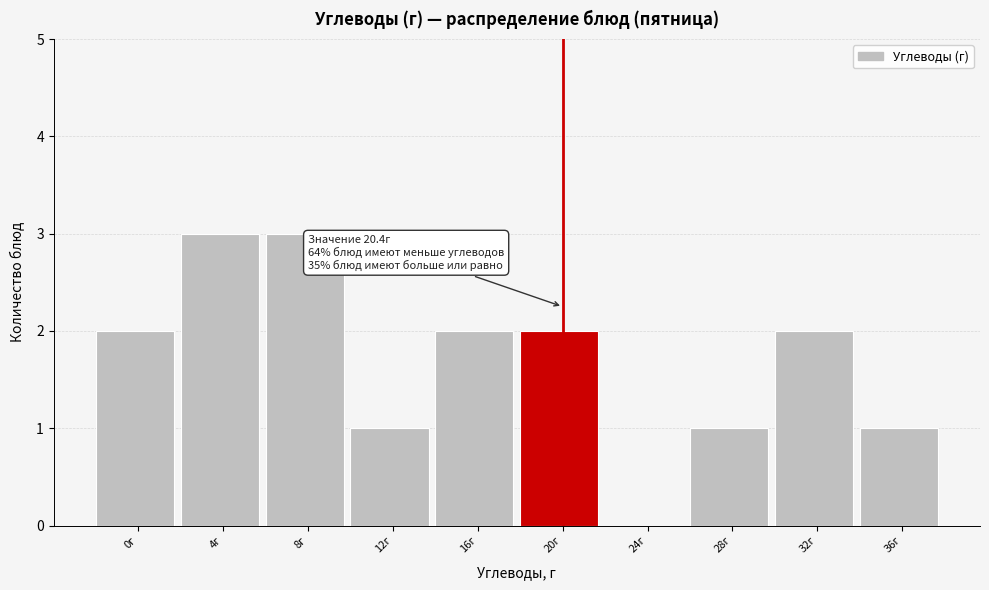

Reading left to right, list all the values displayed in this chart.

0г=2	4г=3	8г=3	12г=1	16г=2	20г=2	24г=0	28г=1	32г=2	36г=1